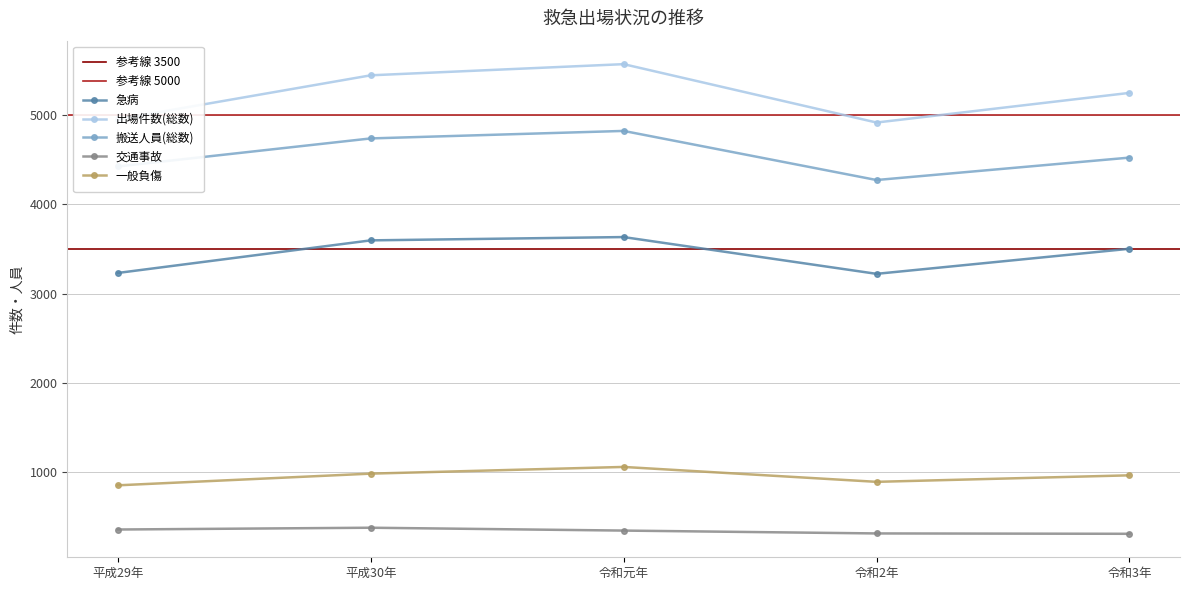

True or false: 交通事故 and 一般負傷 intersect in this chart.

False